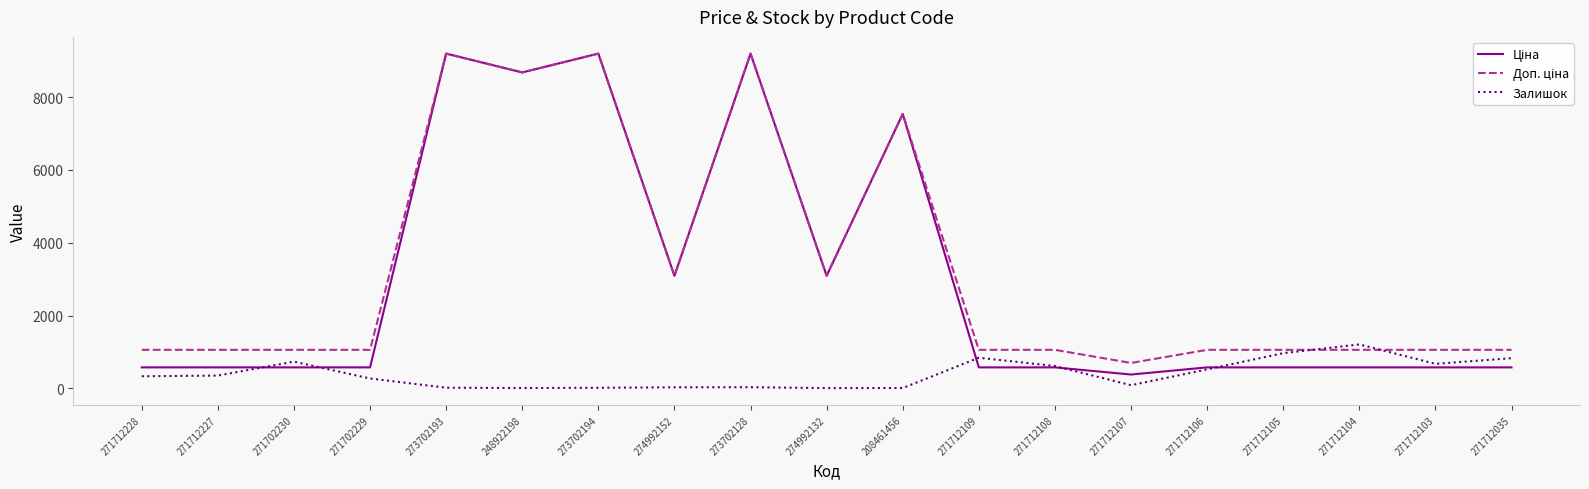

The Залишок series shows 11.0 at 208461456. True or false?

True